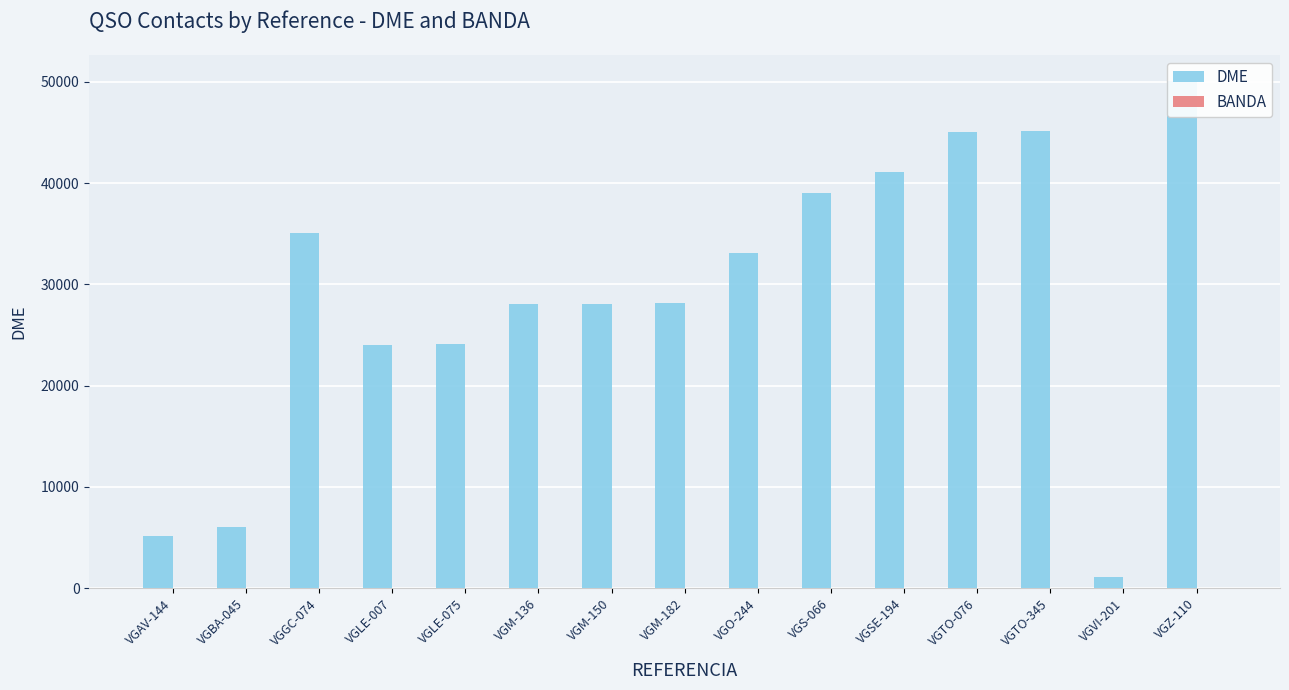

Which series has the largest total across all categories?

DME